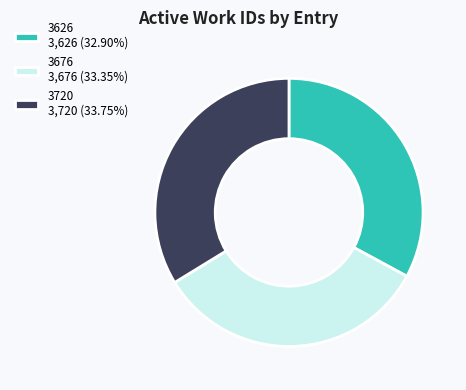

Is the sum of 3720 3,720 (33.75%) and 3676 3,676 (33.35%) greater than half?

Yes